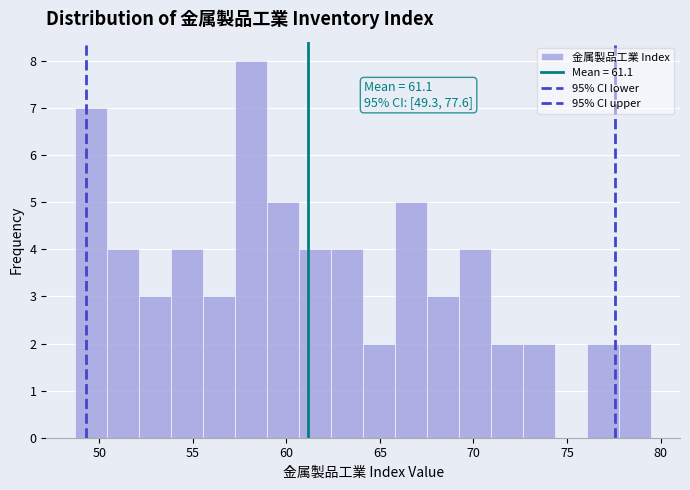

Around what value on the x-axis is the tallest bar? Give the approximate position of its centre, as read against the axis.

58.0